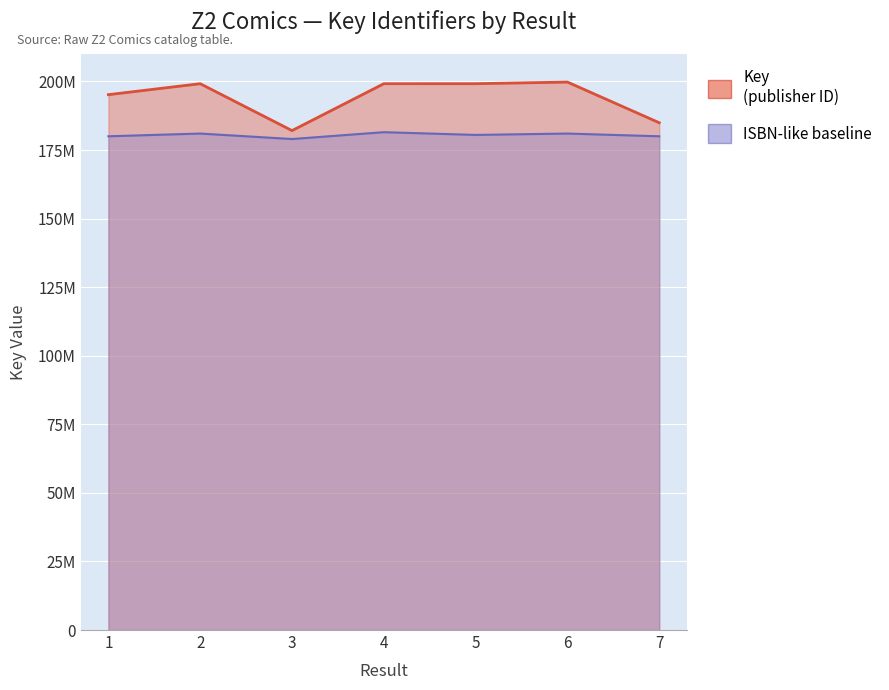

At which category does the data reach its first local peak?

2